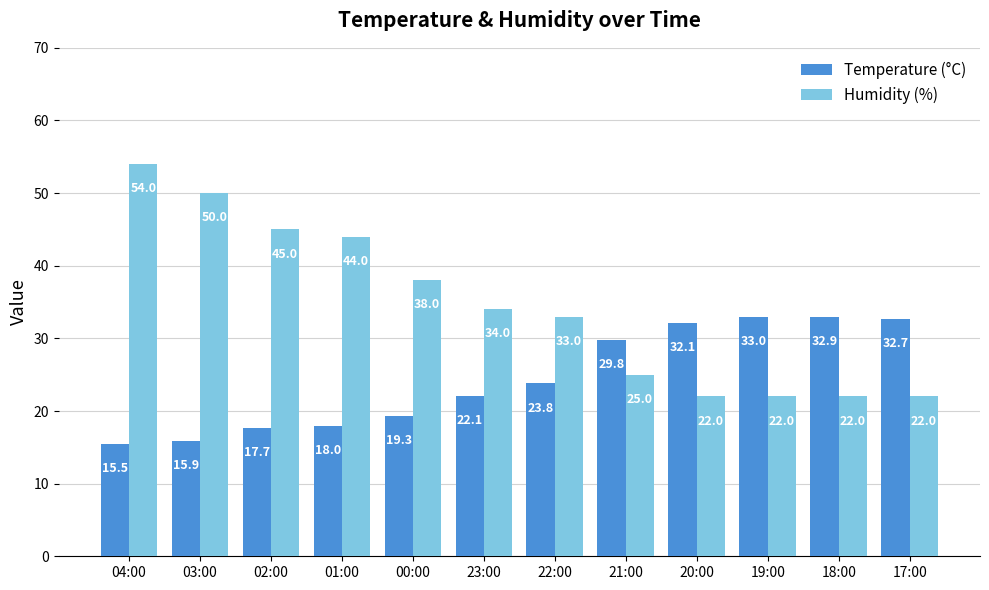

Reading left to right, what are all the values shown in this chart?

Temperature (°C): 04:00=15.5	03:00=15.9	02:00=17.7	01:00=18.0	00:00=19.3	23:00=22.1	22:00=23.8	21:00=29.8	20:00=32.1	19:00=33.0	18:00=32.9	17:00=32.7
Humidity (%): 04:00=54.0	03:00=50.0	02:00=45.0	01:00=44.0	00:00=38.0	23:00=34.0	22:00=33.0	21:00=25.0	20:00=22.0	19:00=22.0	18:00=22.0	17:00=22.0